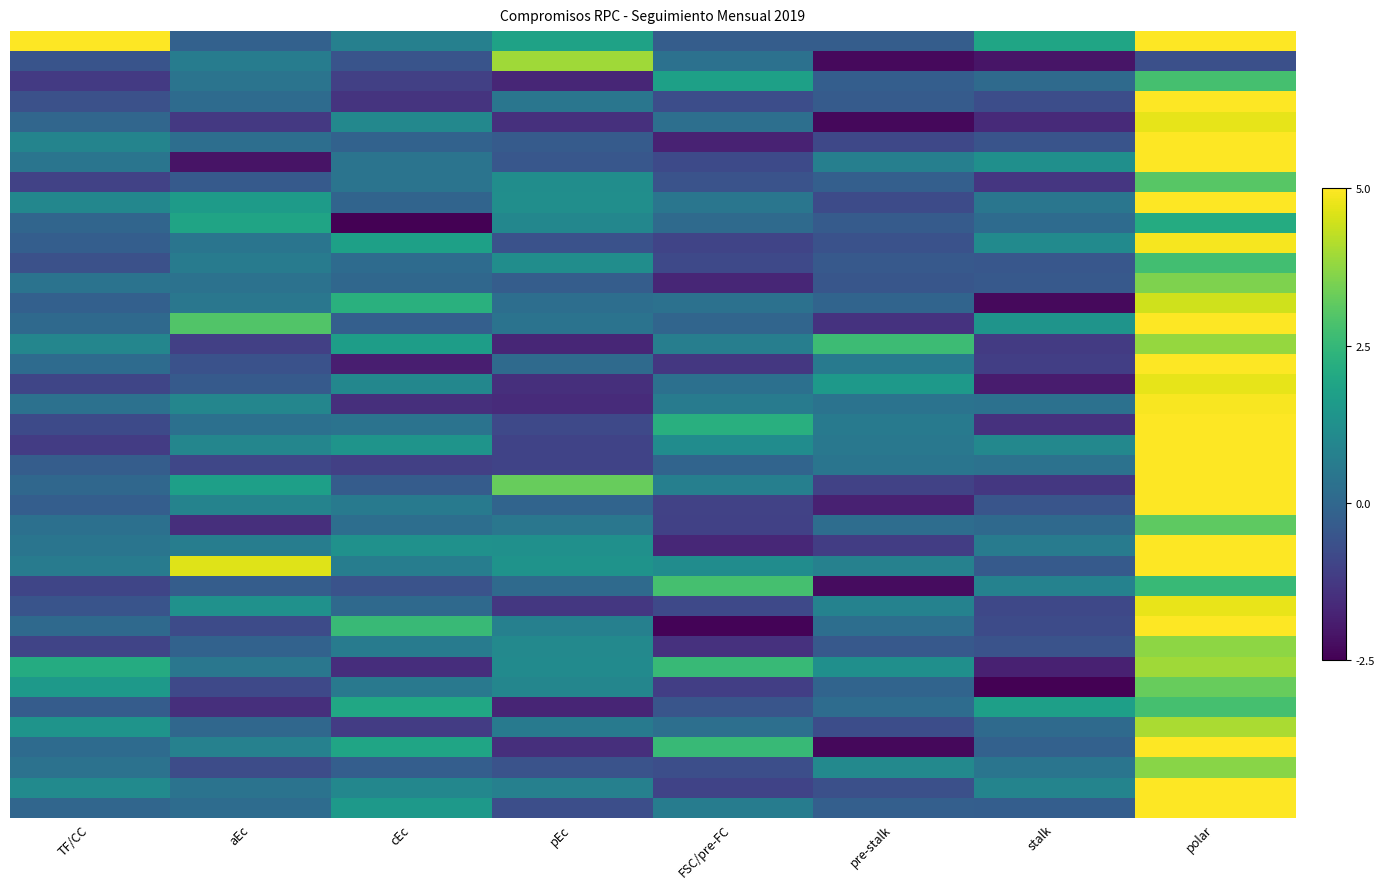

Which category has the highest value across all series?

TF/CC